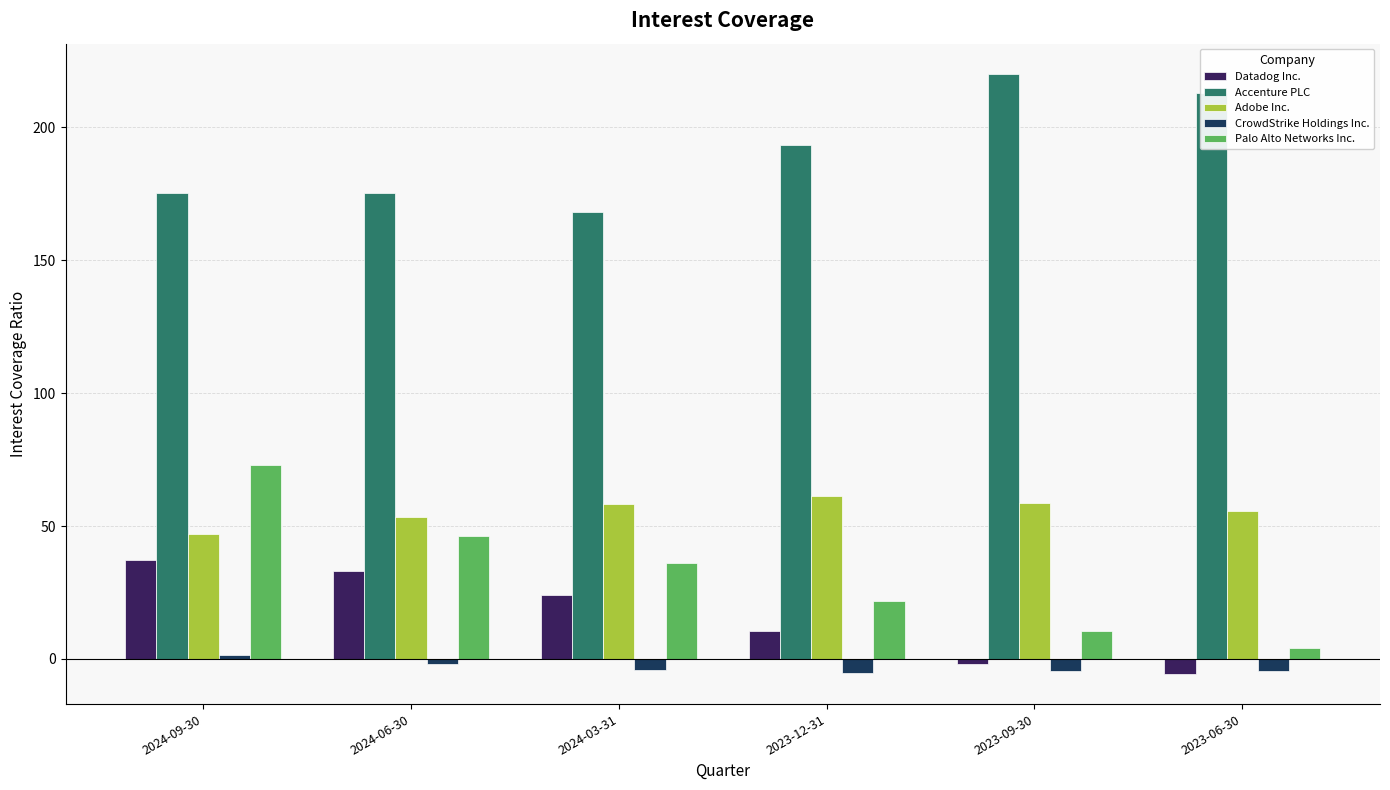

What are all the series names shown in the legend?

Datadog Inc., Accenture PLC, Adobe Inc., CrowdStrike Holdings Inc., Palo Alto Networks Inc.